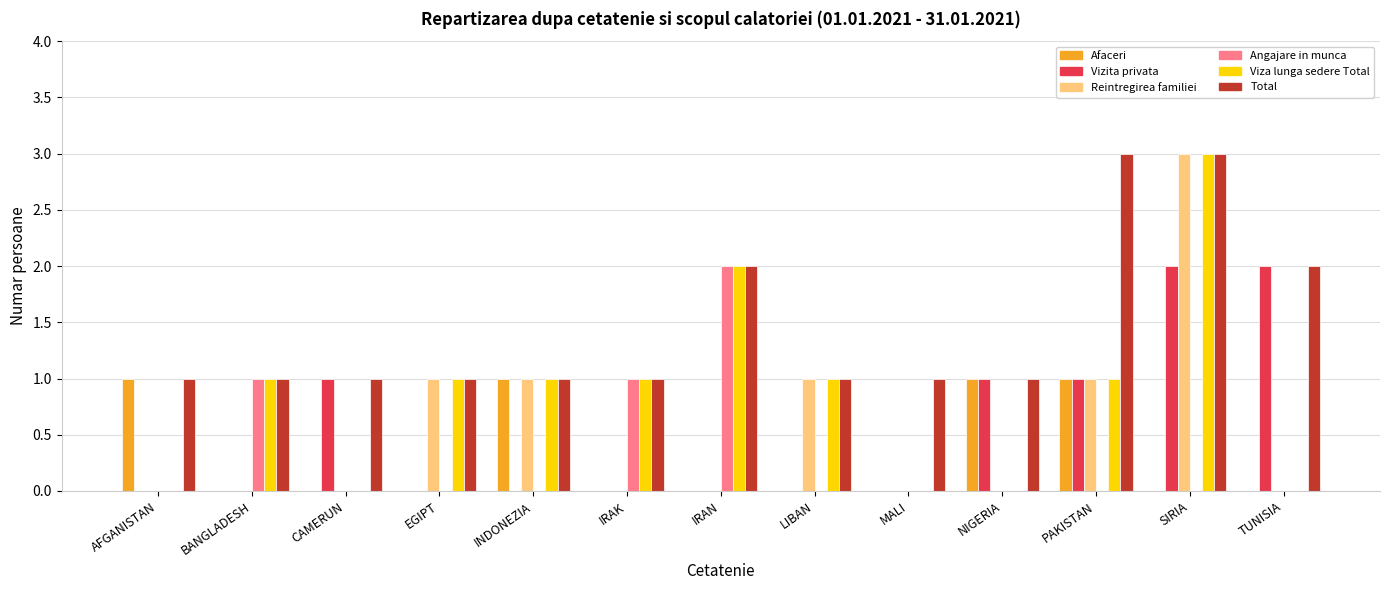

Reading left to right, transcribe all the data shown in this chart.

Afaceri: AFGANISTAN=1	BANGLADESH=0	CAMERUN=0	EGIPT=0	INDONEZIA=1	IRAK=0	IRAN=0	LIBAN=0	MALI=0	NIGERIA=1	PAKISTAN=1	SIRIA=0	TUNISIA=0
Vizita privata: AFGANISTAN=0	BANGLADESH=0	CAMERUN=1	EGIPT=0	INDONEZIA=0	IRAK=0	IRAN=0	LIBAN=0	MALI=0	NIGERIA=1	PAKISTAN=1	SIRIA=2	TUNISIA=2
Reintregirea familiei: AFGANISTAN=0	BANGLADESH=0	CAMERUN=0	EGIPT=1	INDONEZIA=1	IRAK=0	IRAN=0	LIBAN=1	MALI=0	NIGERIA=0	PAKISTAN=1	SIRIA=3	TUNISIA=0
Angajare in munca: AFGANISTAN=0	BANGLADESH=1	CAMERUN=0	EGIPT=0	INDONEZIA=0	IRAK=1	IRAN=2	LIBAN=0	MALI=0	NIGERIA=0	PAKISTAN=0	SIRIA=0	TUNISIA=0
Viza lunga sedere Total: AFGANISTAN=0	BANGLADESH=1	CAMERUN=0	EGIPT=1	INDONEZIA=1	IRAK=1	IRAN=2	LIBAN=1	MALI=0	NIGERIA=0	PAKISTAN=1	SIRIA=3	TUNISIA=0
Total: AFGANISTAN=1	BANGLADESH=1	CAMERUN=1	EGIPT=1	INDONEZIA=1	IRAK=1	IRAN=2	LIBAN=1	MALI=1	NIGERIA=1	PAKISTAN=3	SIRIA=3	TUNISIA=2